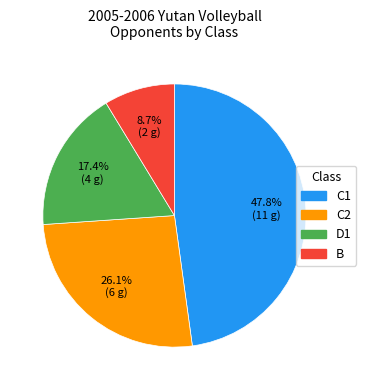

Which slice is the largest?

C1